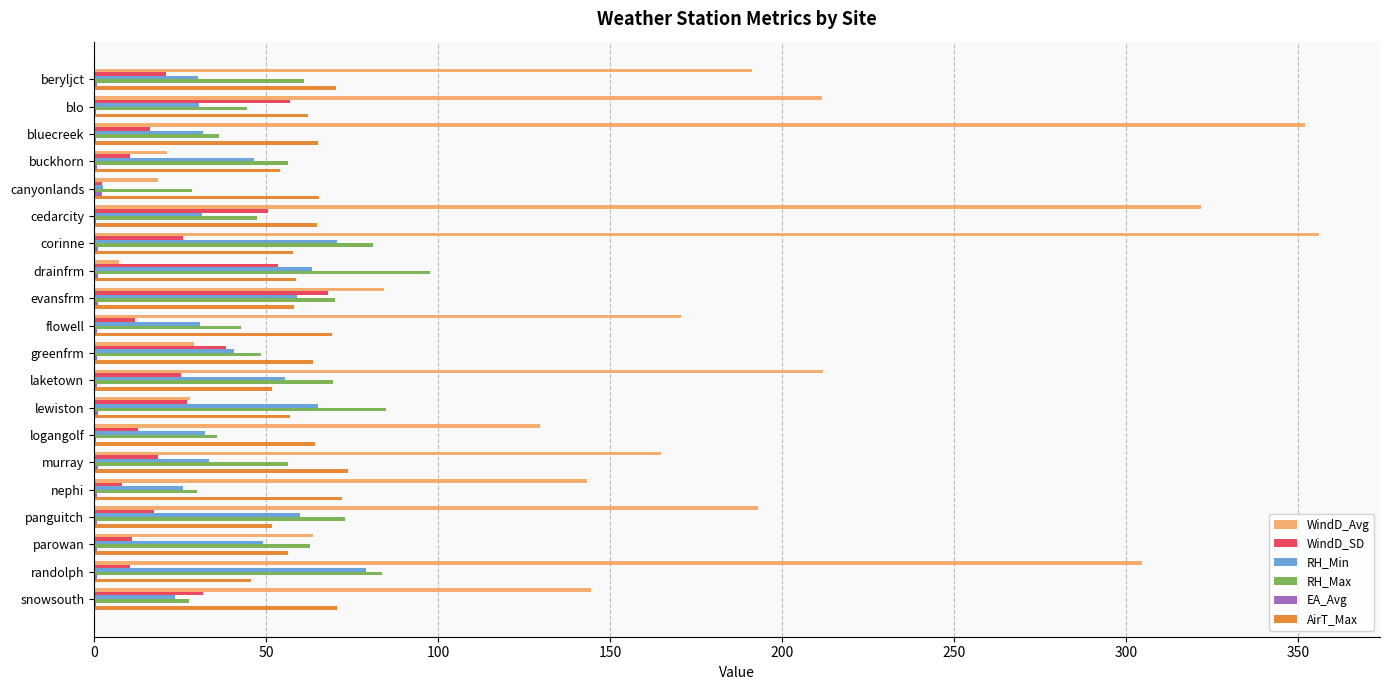

Which series has the largest total across all categories?

WindD_Avg